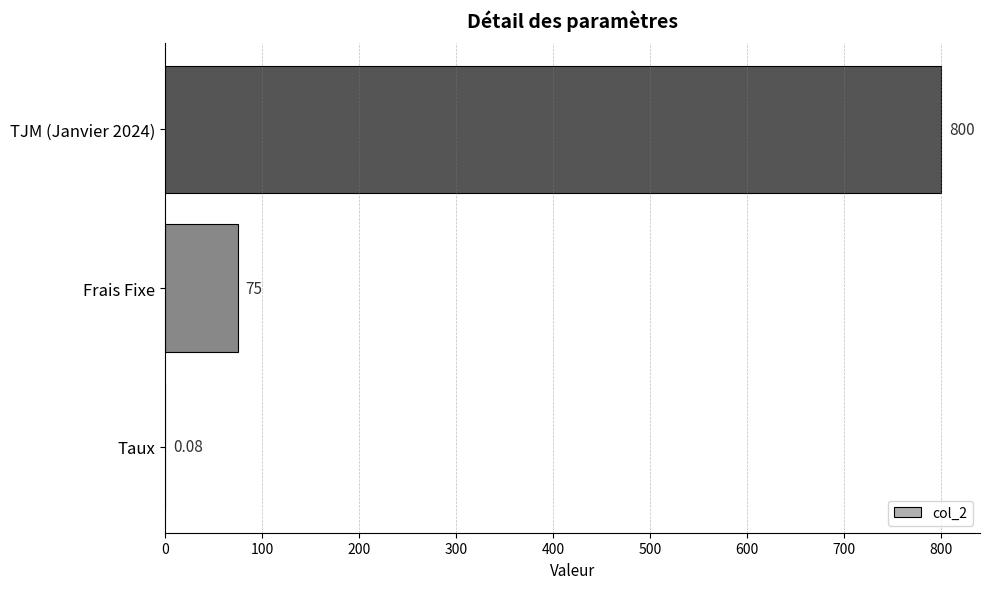

Where is the data nearest to the value 400?

Frais Fixe